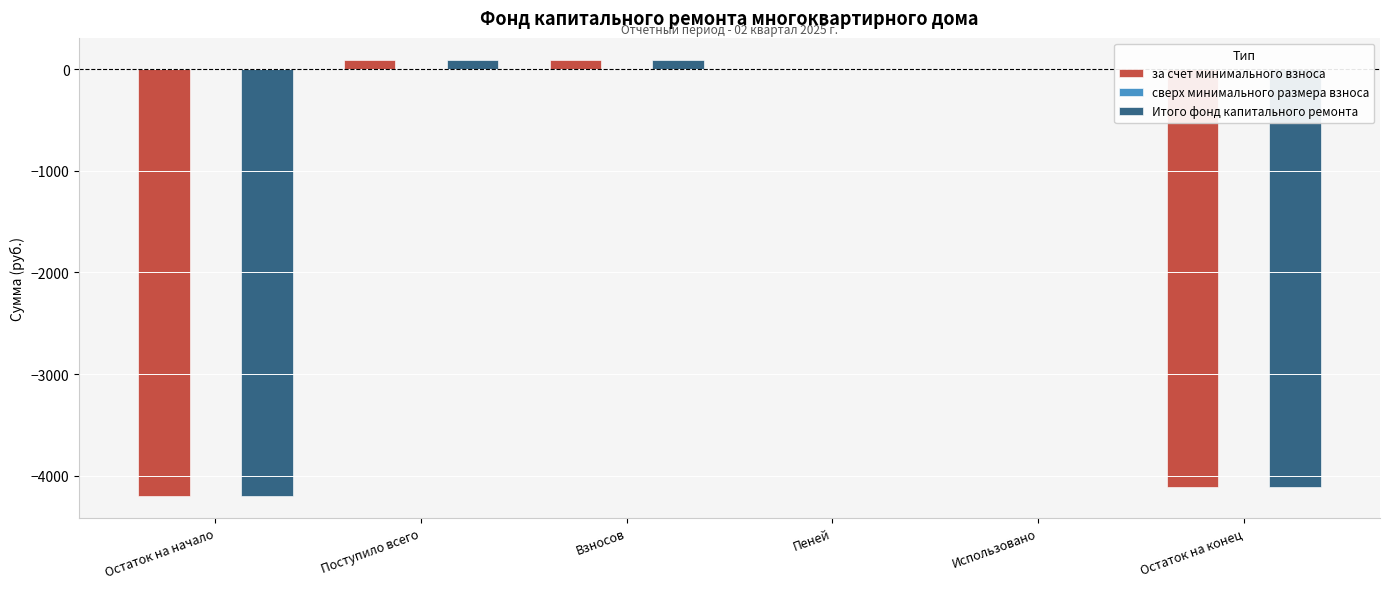

What is the sum of all за счет минимального взноса values?

-8123.9